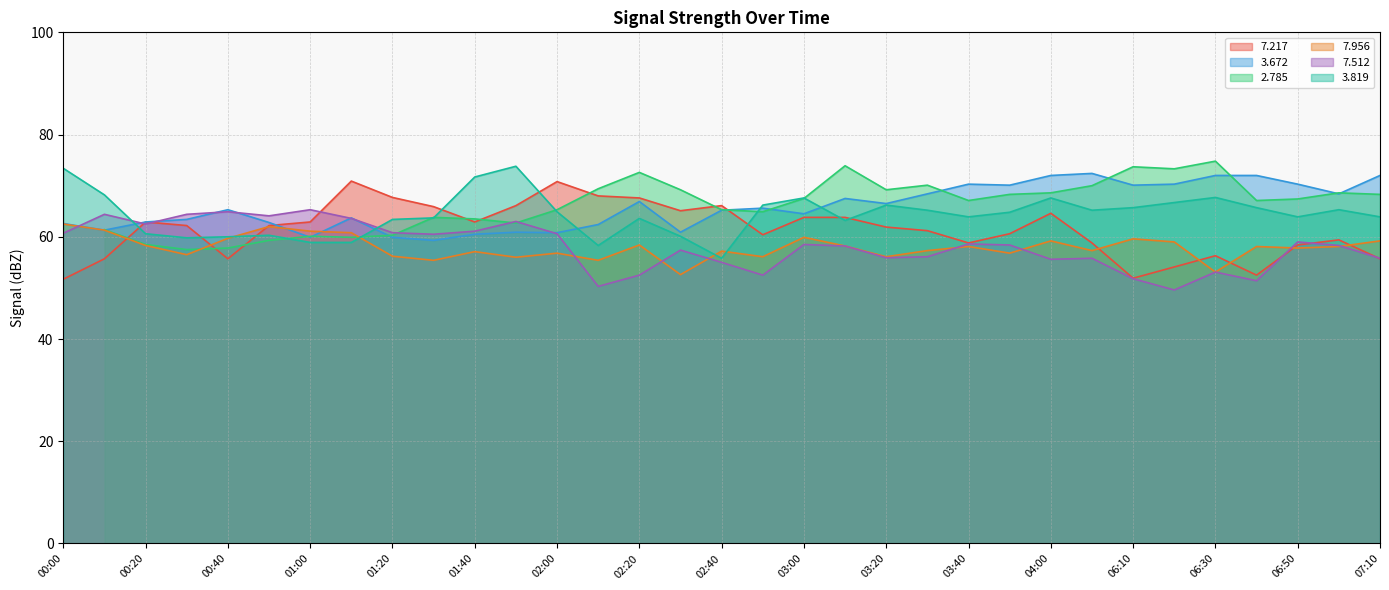

What is the difference between the   3.819 values at 01:10 and 03:30?

6.3